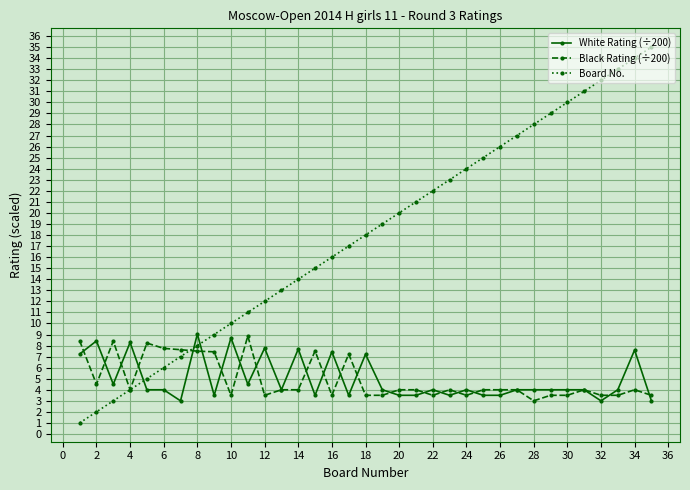

True or false: Black Rating (÷200) and White Rating (÷200) cross at least once.

True